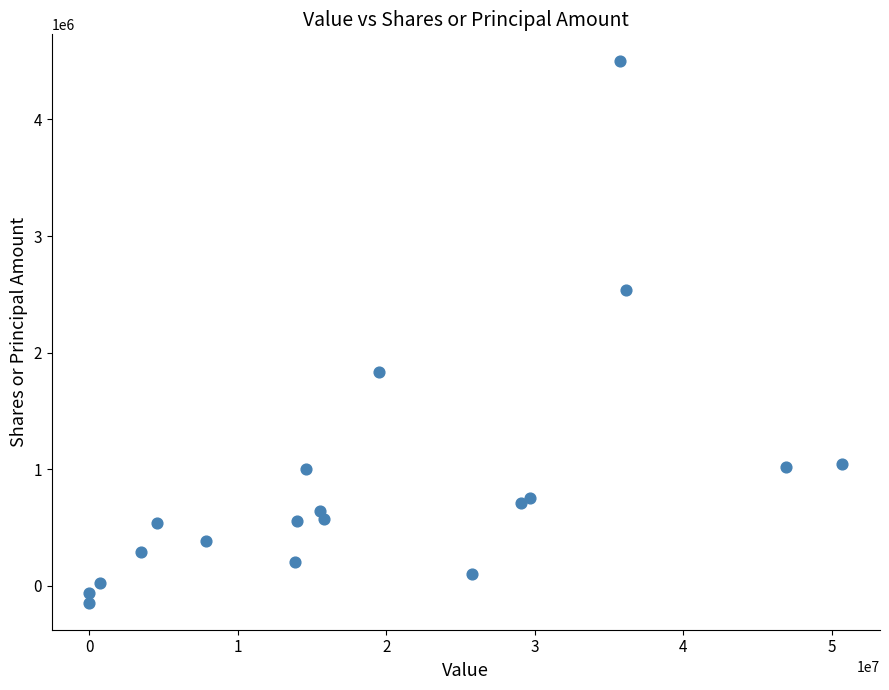

What is the range of X values (max minus min)?

50699000